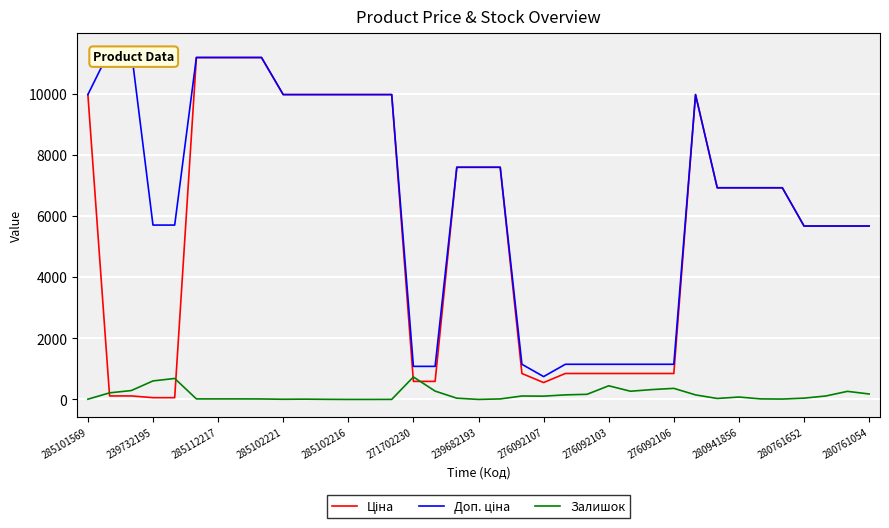

True or false: Ціна and Доп. ціна intersect in this chart.

False